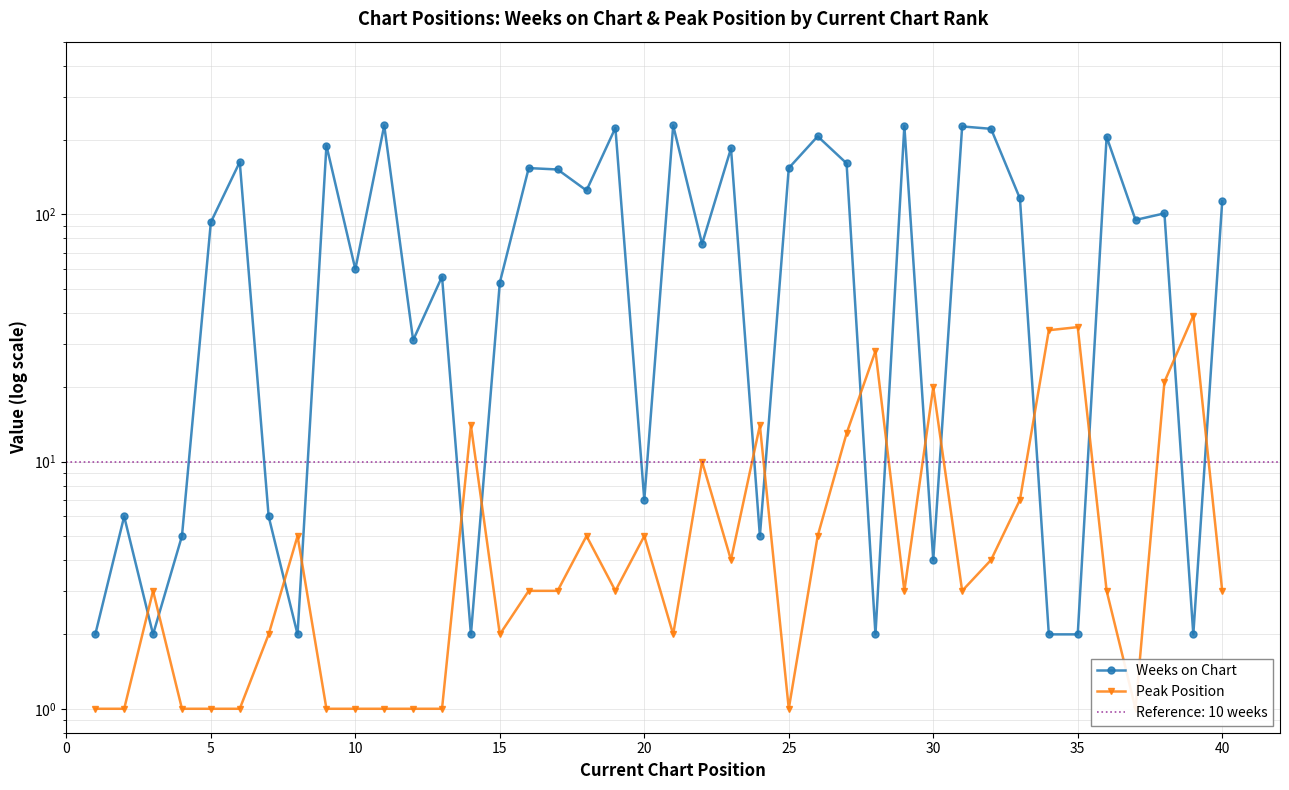

How many interior local valleys does the Weeks on Chart series have?

13